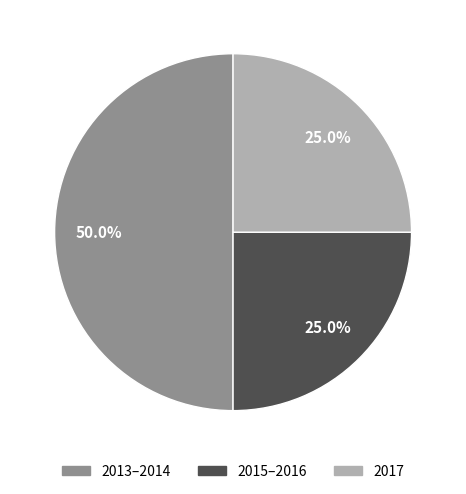

How many segments does this pie chart have?

3